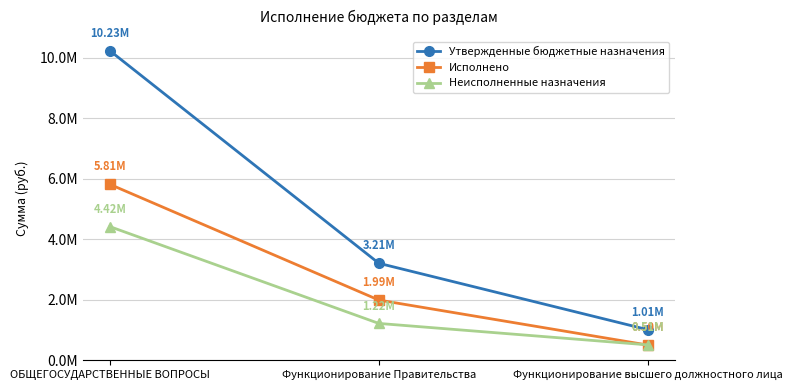

What is the difference between the Исполнено values at Функционирование Правительства and Функционирование высшего должностного лица?

1487133.3